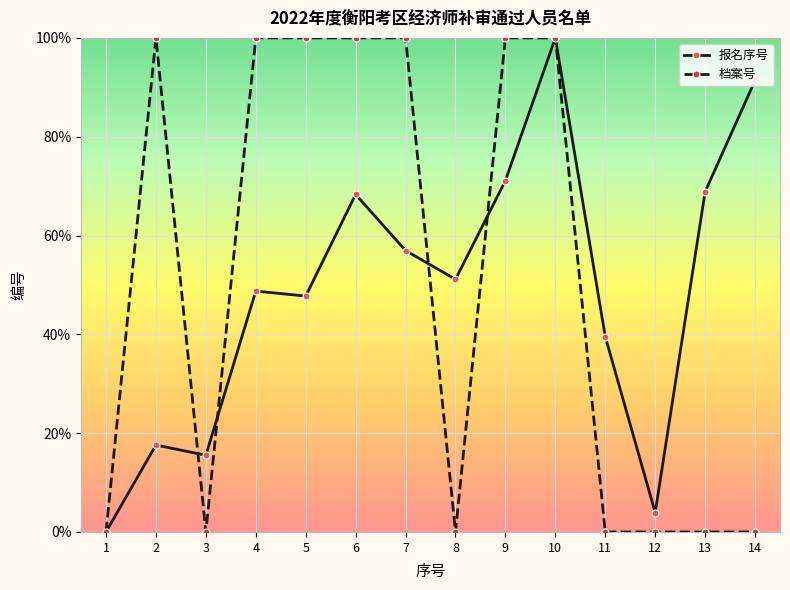

Which series changed the most between 9 and 12?

档案号